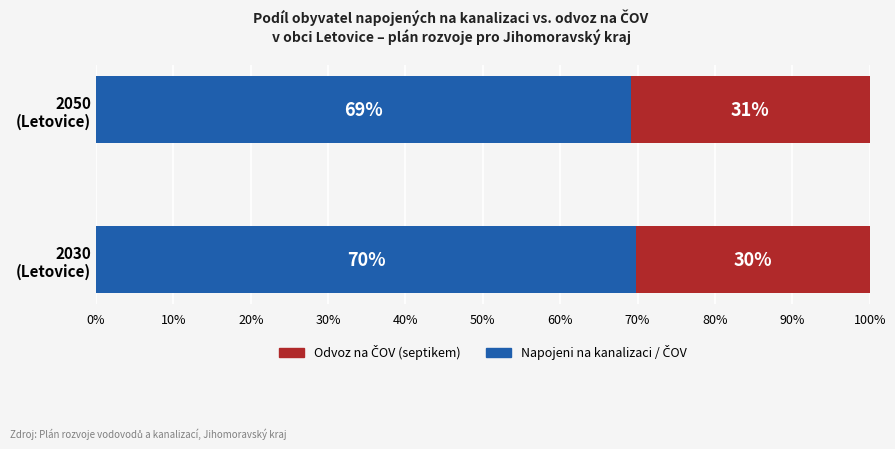

What is the average value of the Napojeni na kanalizaci / ČOV series?

69.5